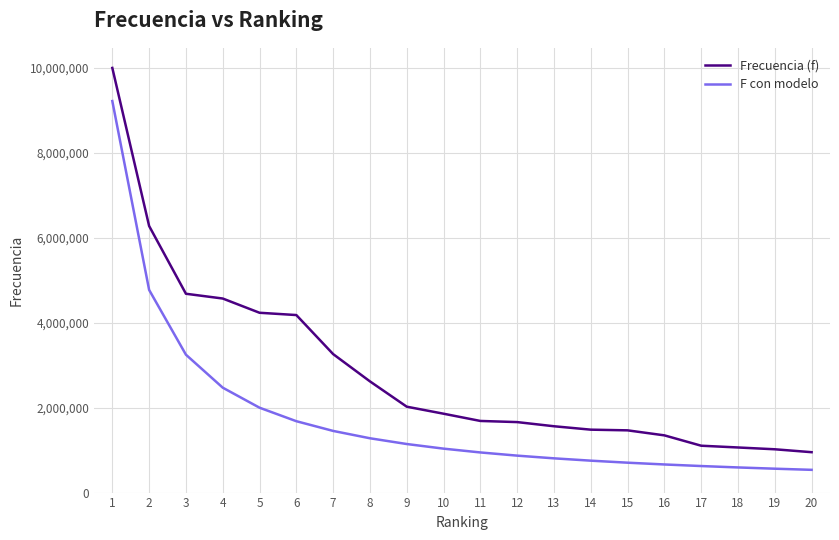

True or false: F con modelo and Frecuencia (f) intersect in this chart.

False